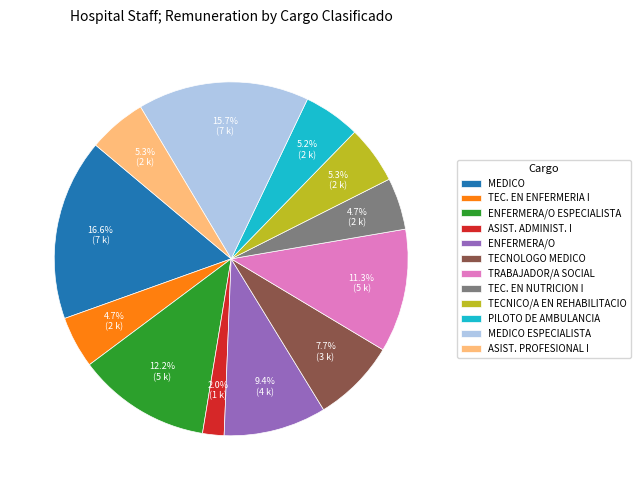

Is there a majority slice in this chart?

No